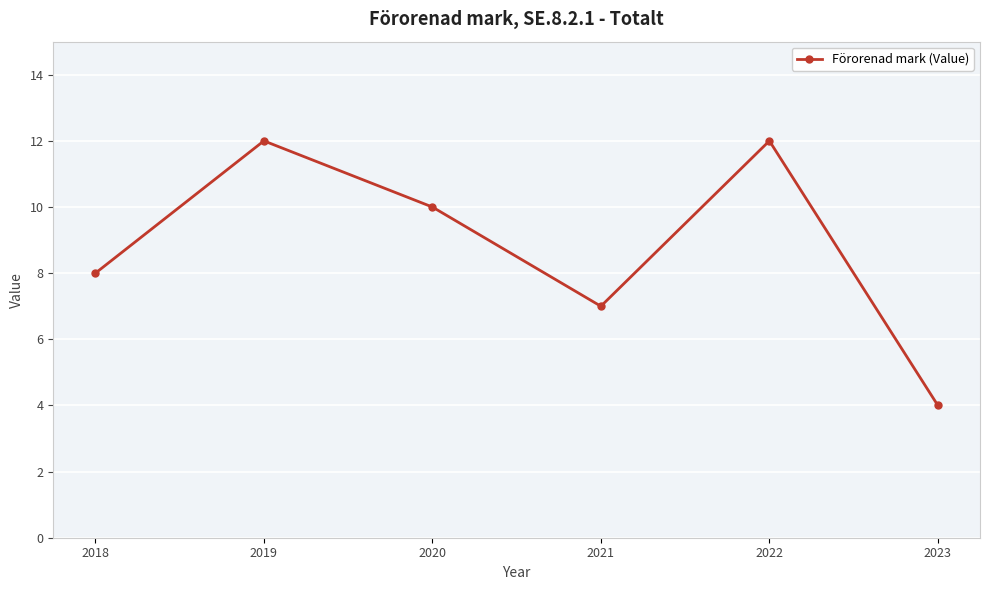

What is the difference between the second highest and minimum values?

8